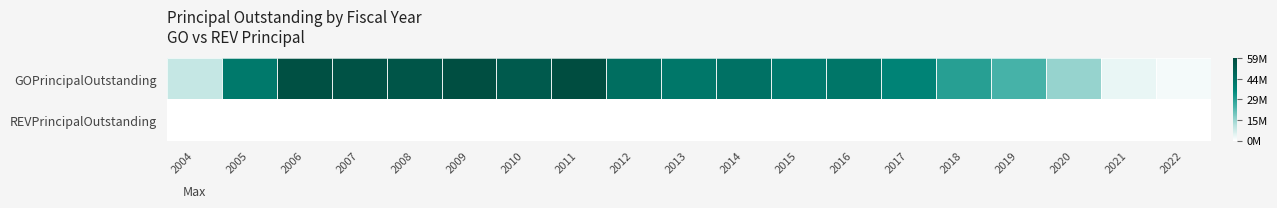

Reading right to left, extract all data points from this chart.

GOPrincipalOutstanding: 2022=1705000	2021=3340000	2020=14900000	2019=24490000	2018=29090000	2017=37070000	2016=42080000	2015=40490000	2014=43660000	2013=41560000	2012=44955000	2011=58630000	2010=53065000	2009=57935000	2008=55150000	2007=56265000	2006=56995000	2005=40830000	2004=8830000
REVPrincipalOutstanding: 2022=0	2021=0	2020=0	2019=0	2018=0	2017=0	2016=0	2015=0	2014=0	2013=0	2012=0	2011=0	2010=0	2009=0	2008=0	2007=0	2006=0	2005=0	2004=0